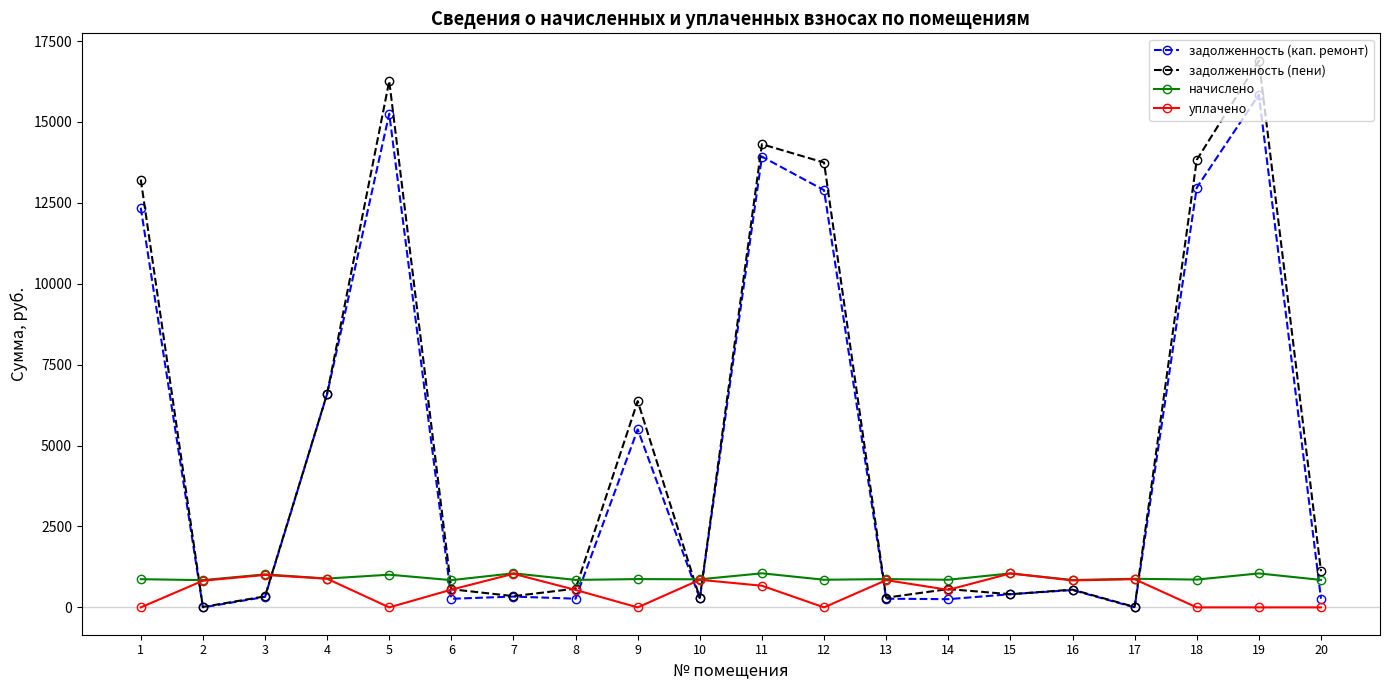

True or false: начислено has more than 1 interior local peaks.

True